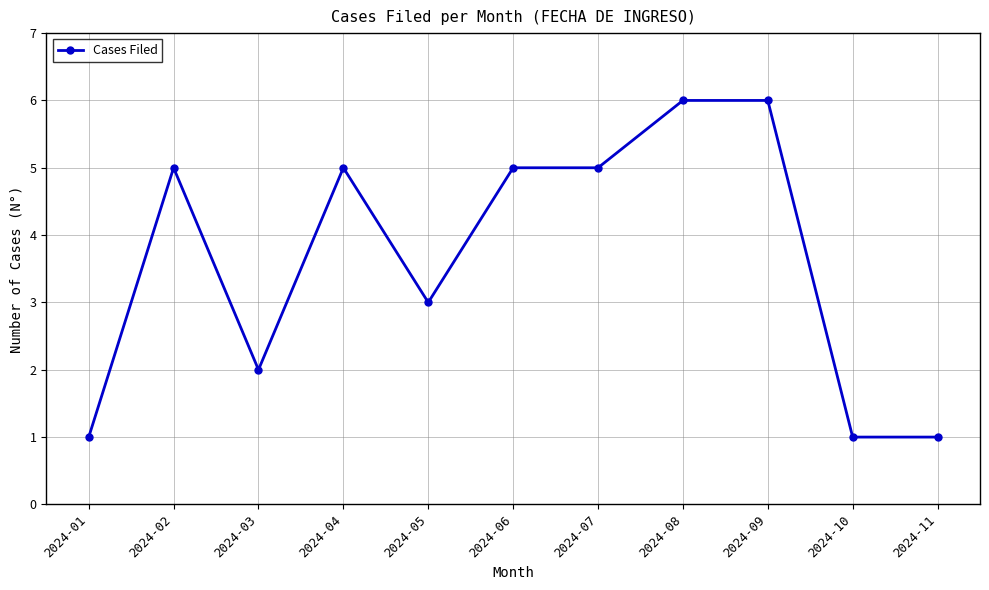

What is the maximum value shown in the chart?

6